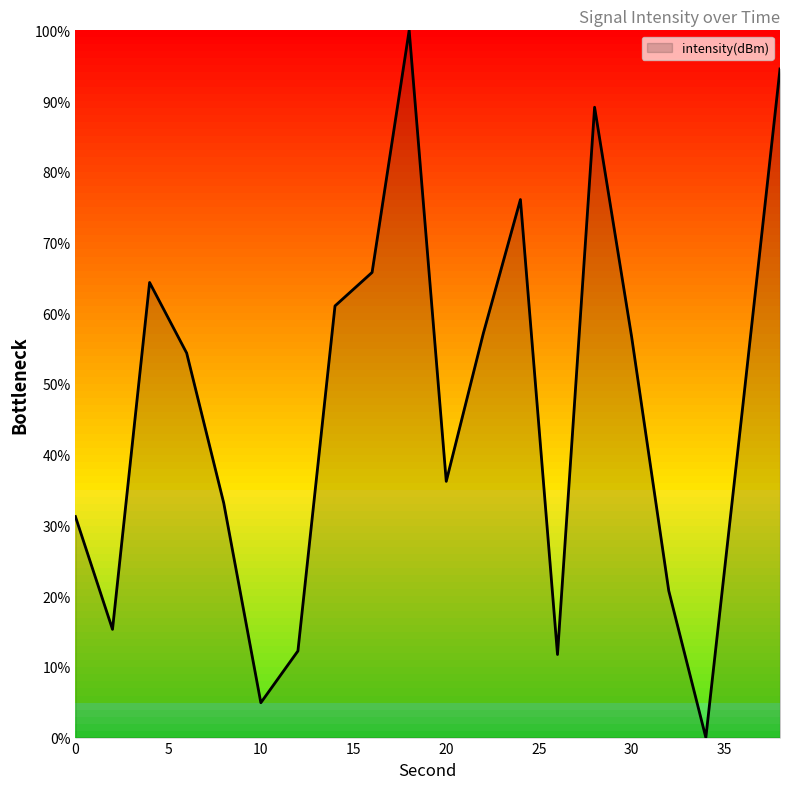

What is the maximum value shown in the chart?

100.0